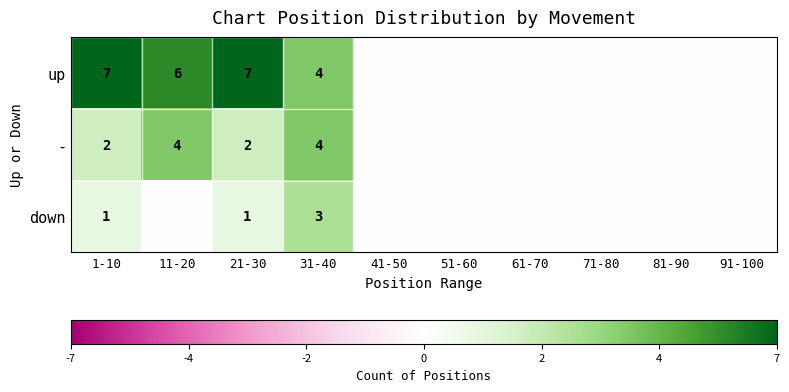

What is the total value across all series at 31-40?

11